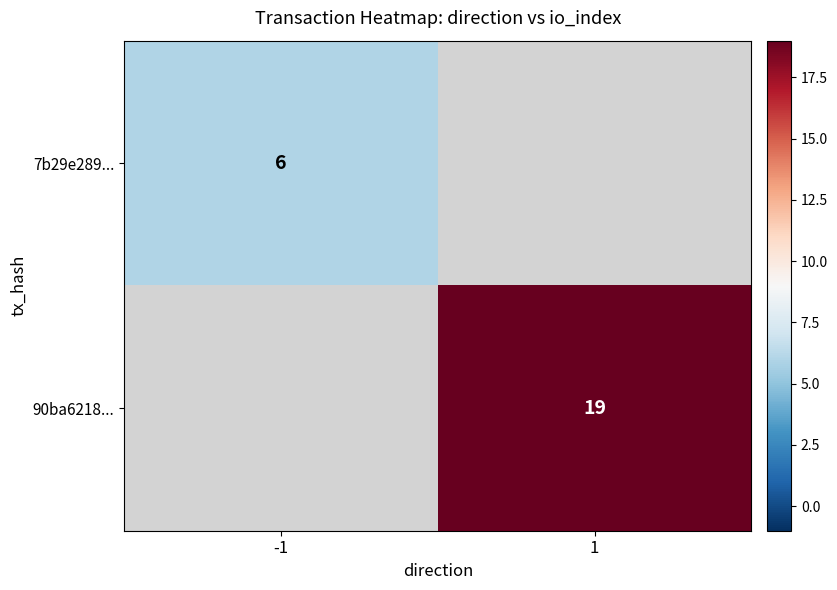

The 7b29e289... series shows 3.9 at -1. True or false?

False